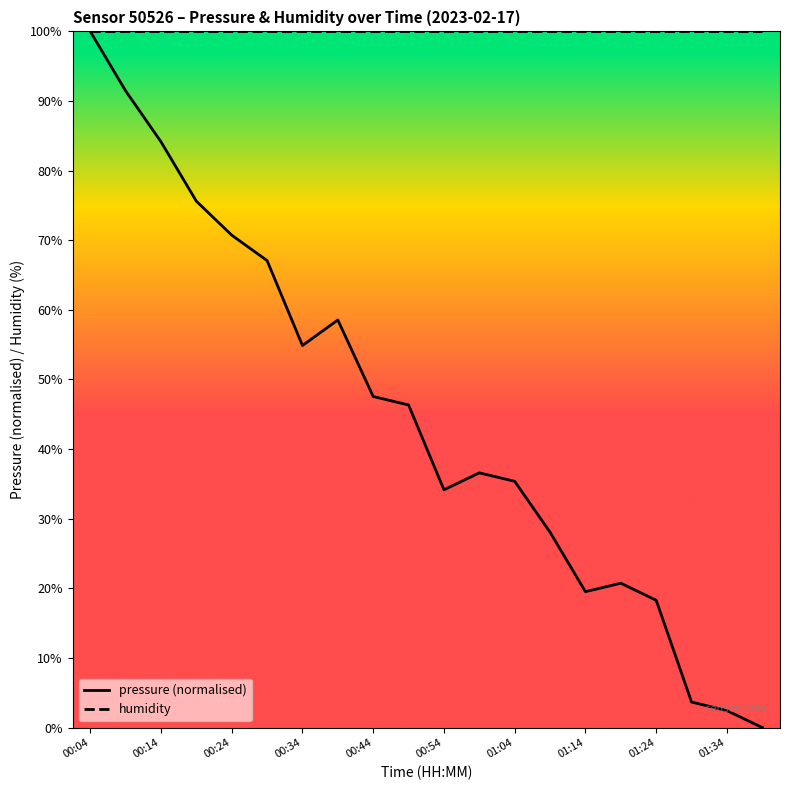

List the series in order of their overall mean, highest first.

humidity, pressure (normalised)